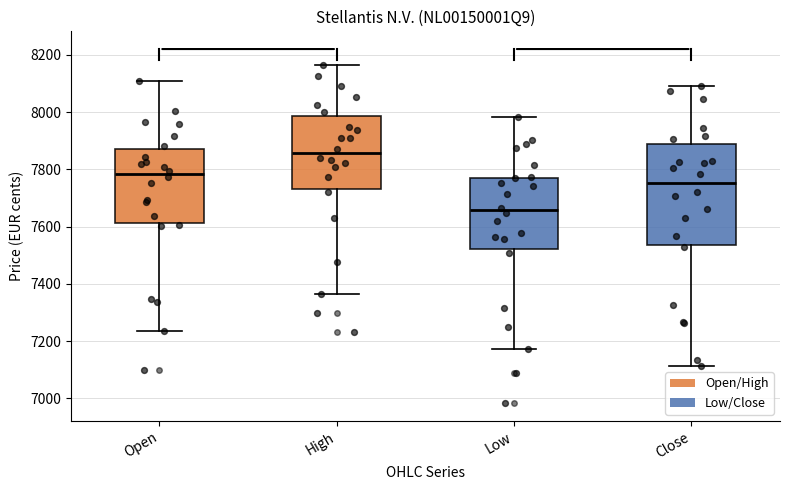

Comparing the boxes themselves (not the whiskers), which one is the tallest?

Close